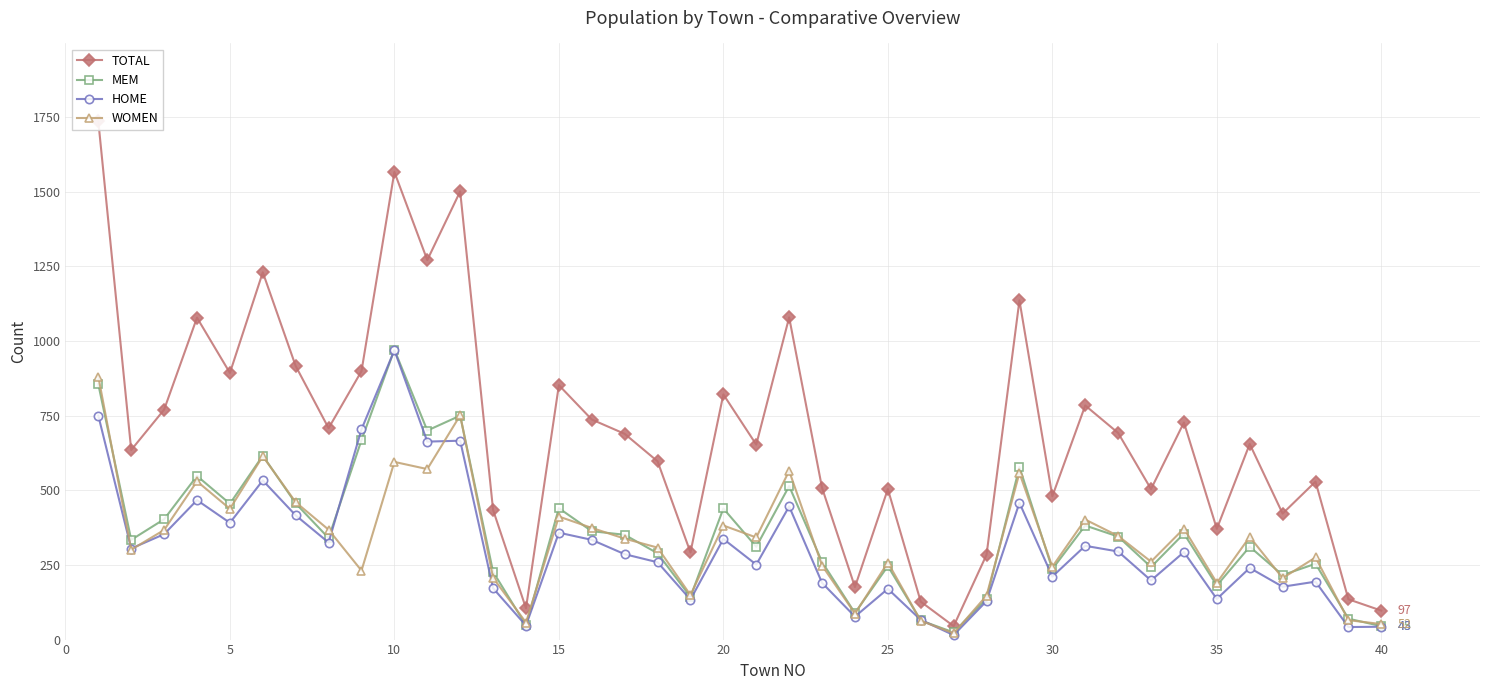

How many lines are shown in the chart?

4